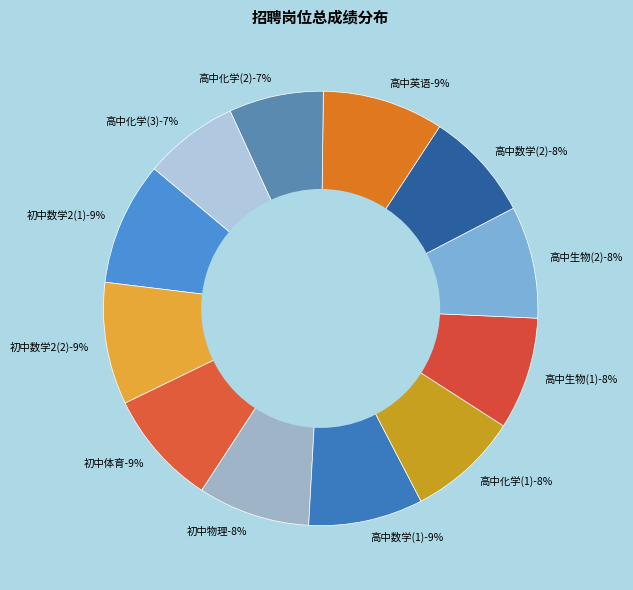

To the nearest percent, what is the combined percentage of 高中化学(2) and 高中数学(1)?

16%